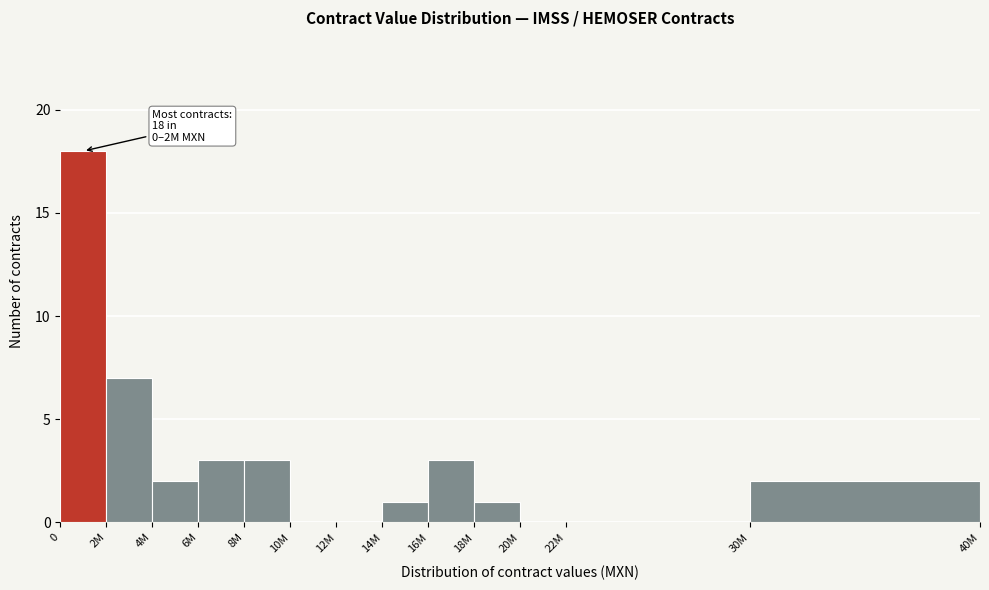

Reading right to left, extract all data points from this chart.

30M=2	22M=0	20M=0	18M=1	16M=3	14M=1	12M=0	10M=0	8M=3	6M=3	4M=2	2M=7	0=18